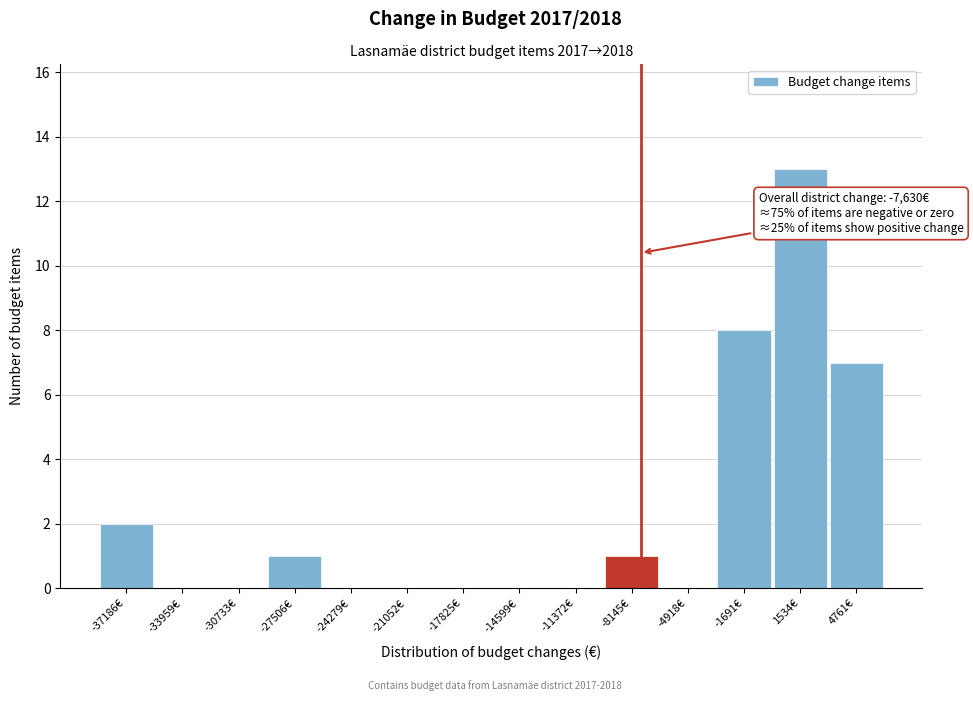

Which range on the x-axis has the tallest bar?

0 to 3000